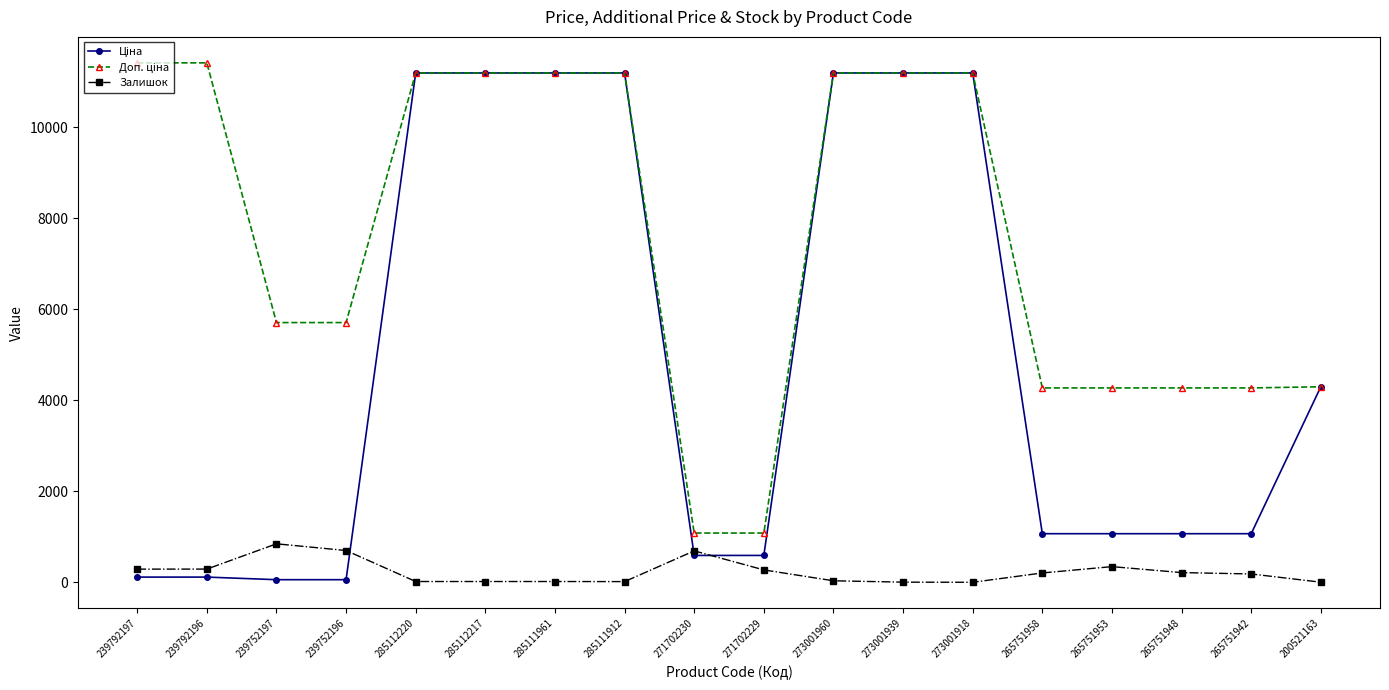

The Залишок series shows 213.0 at 265751948. True or false?

True